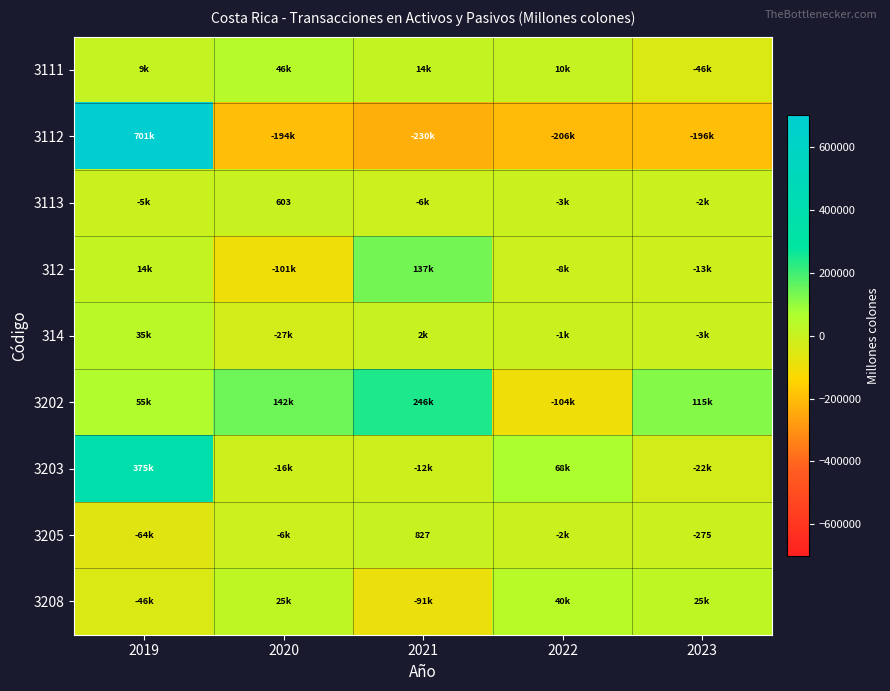

Which has a higher value, 2020 or 2019?

2020